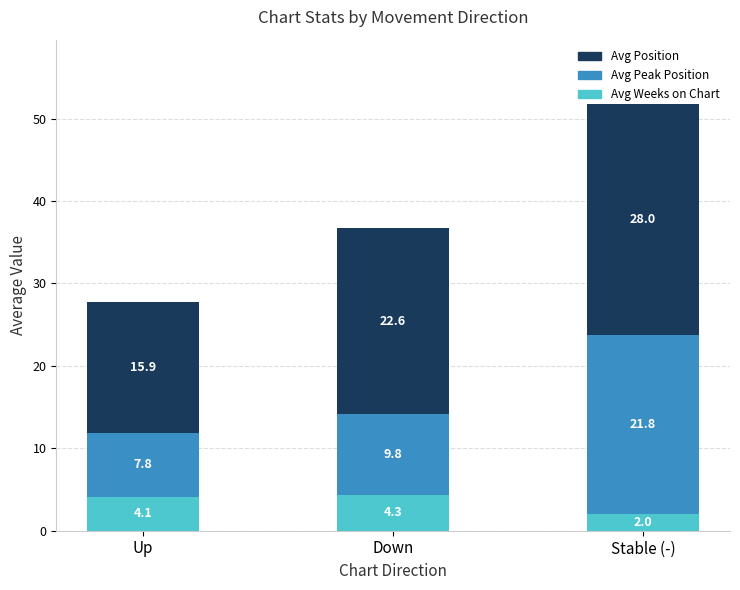

At which label does Avg Weeks on Chart reach its peak?

Down